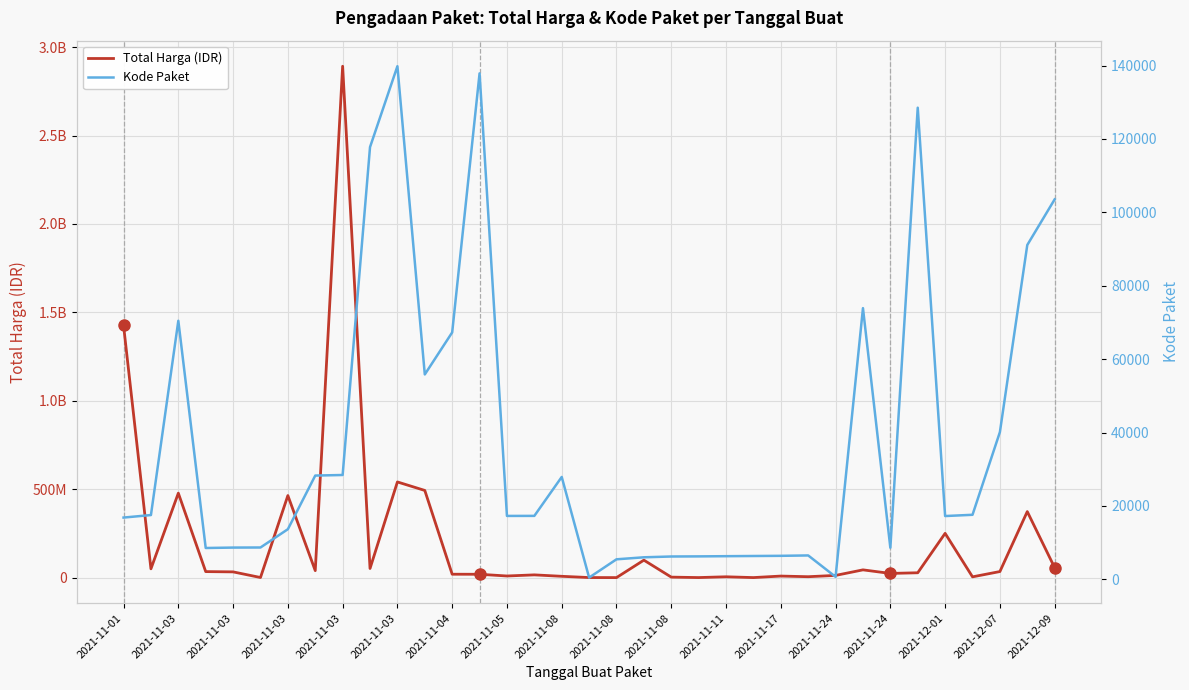

True or false: Total Harga (IDR) and Kode Paket intersect in this chart.

False